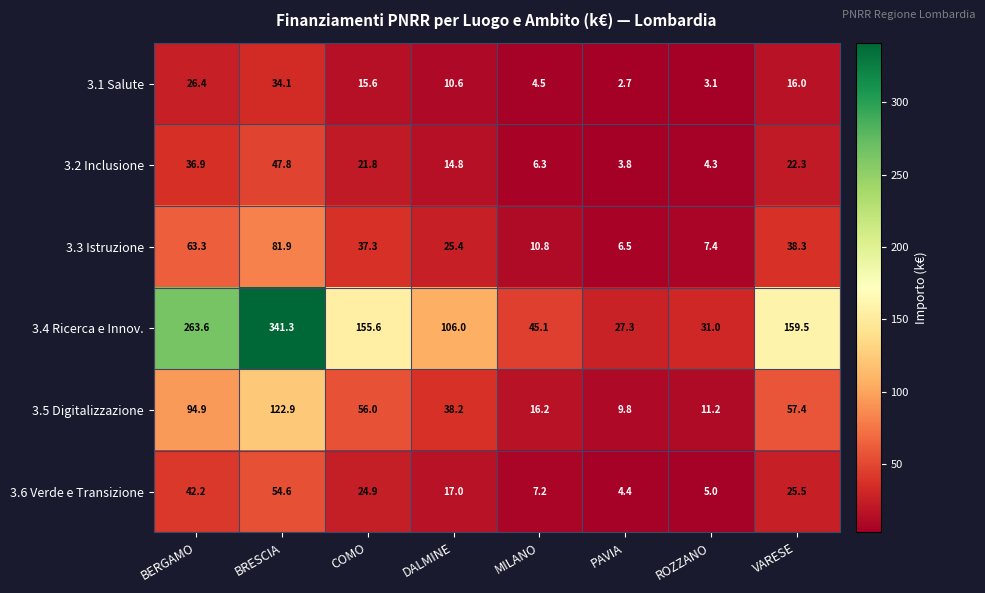

Is it true that 3.4 Ricerca e Innov. equals 31.0 at ROZZANO?

True